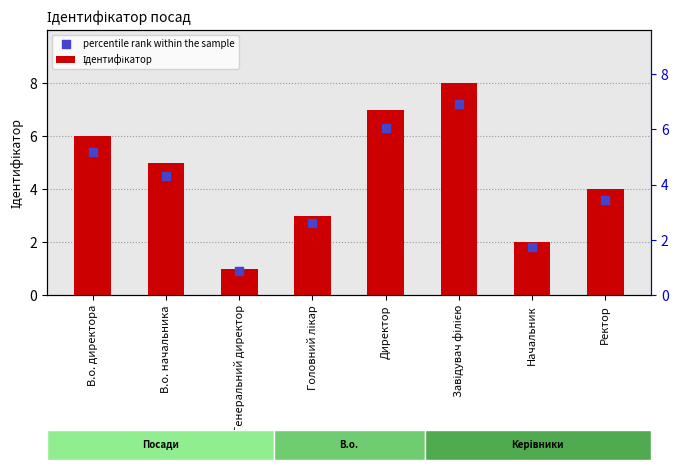

Which series has the largest Y range (max minus min)?

Ідентифікатор